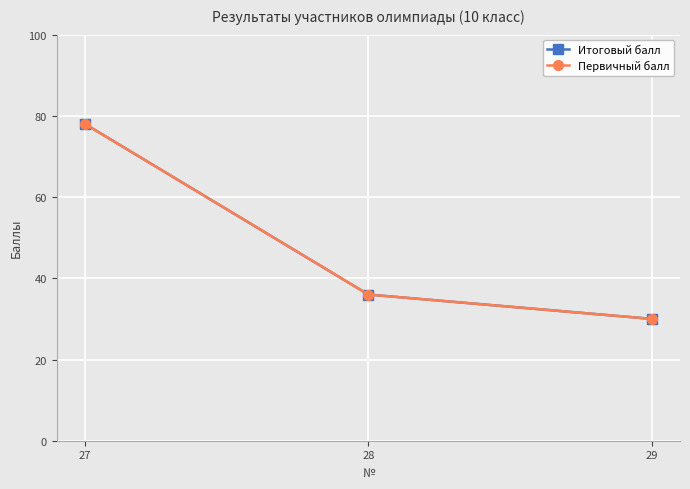

Which series has the widest spread of values?

Итоговый балл